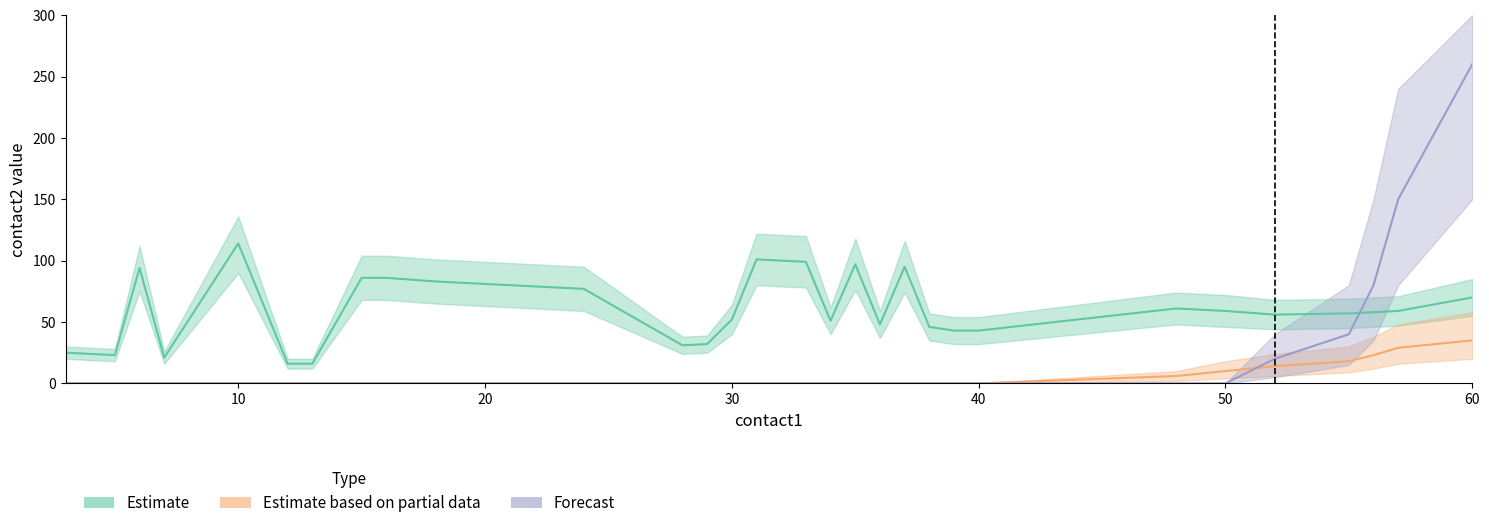

What is the value of the Estimate point at the 5th from the left?

114